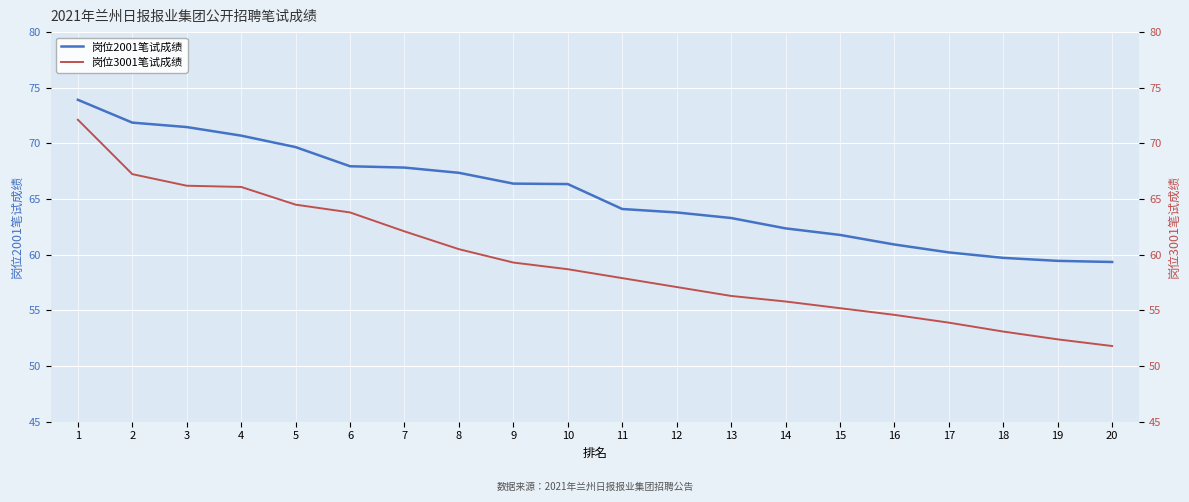

What is the highest value of the 岗位2001笔试成绩 series?

73.9